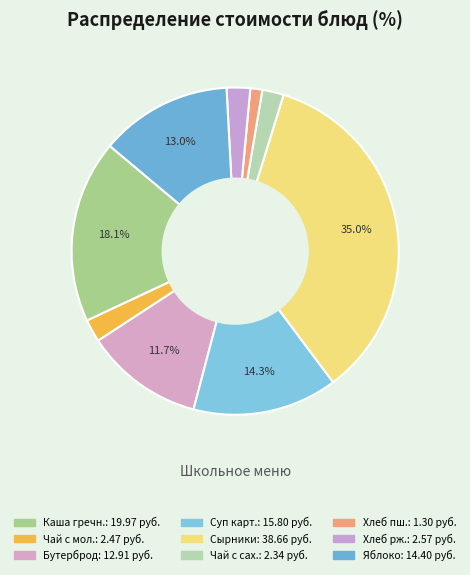

Count the number of slices in the pie.

9